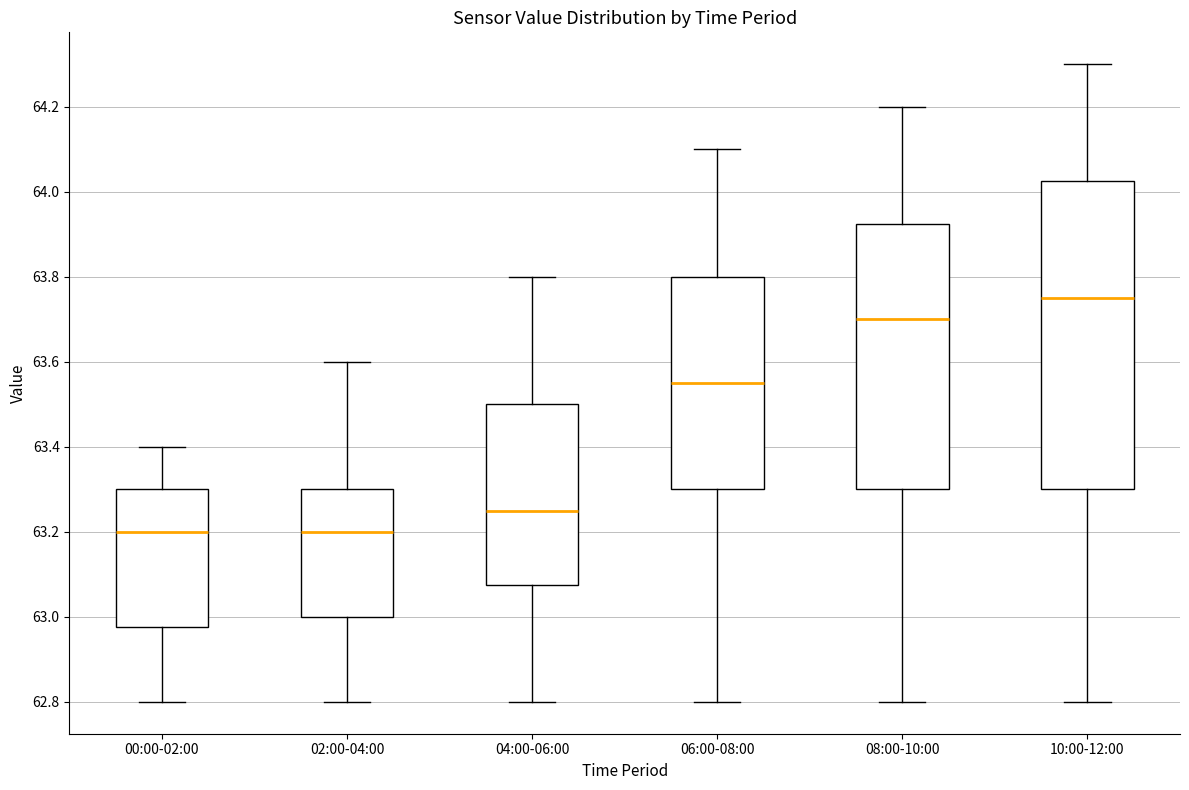

Reading left to right, read every box against the y-axis: the position of its median line, the range the box covers, and the ends of its whiskers. The values are not printed on the chart, so give them approximately, as read against the axis.

00:00-02:00: median 63.20, box 62.98 to 63.30, whiskers 62.80 to 63.40
02:00-04:00: median 63.20, box 63.00 to 63.30, whiskers 62.80 to 63.60
04:00-06:00: median 63.26, box 63.08 to 63.50, whiskers 62.80 to 63.80
06:00-08:00: median 63.56, box 63.30 to 63.80, whiskers 62.80 to 64.10
08:00-10:00: median 63.70, box 63.30 to 63.92, whiskers 62.80 to 64.20
10:00-12:00: median 63.76, box 63.30 to 64.02, whiskers 62.80 to 64.30